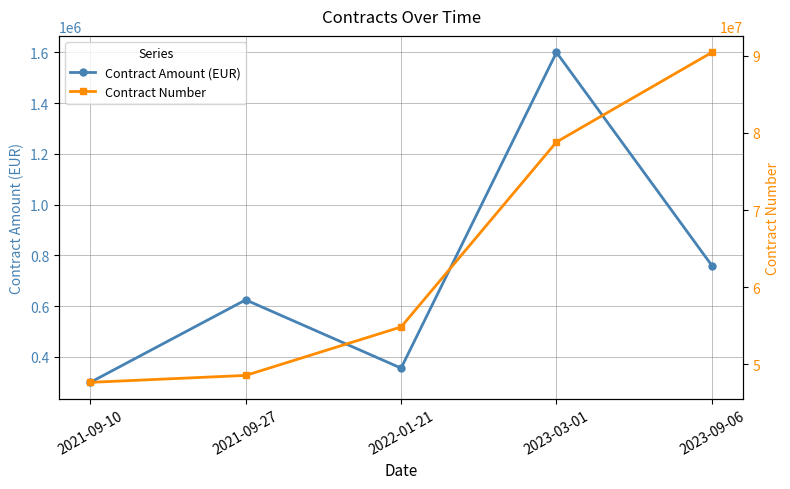

How many values in the Contract Amount (EUR) series are below 625000?

2